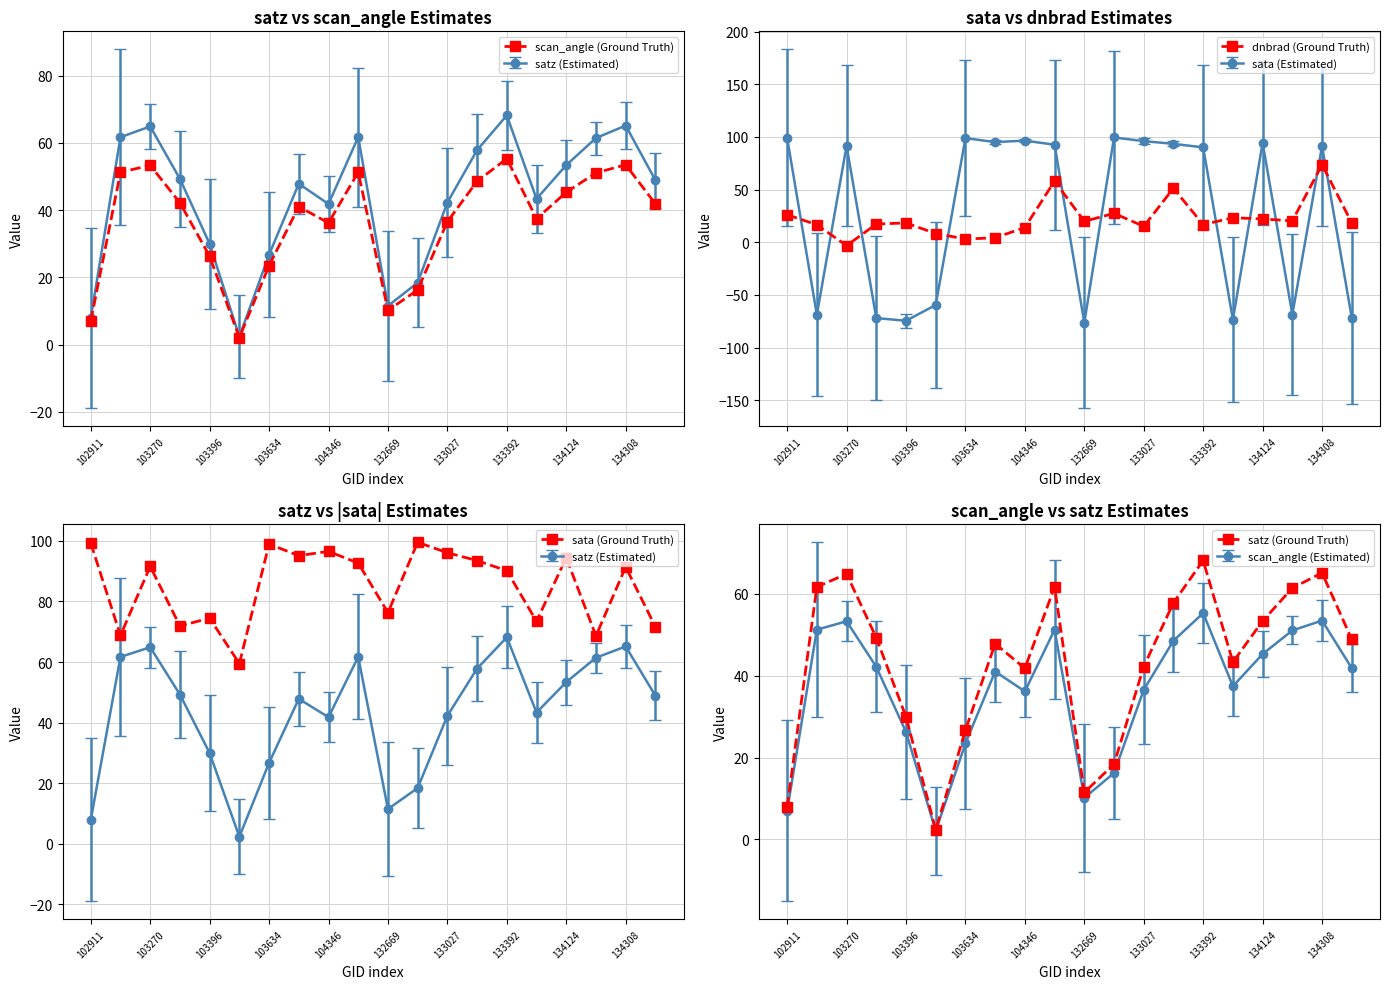

Which series has the largest total across all categories?

sata (Ground Truth)